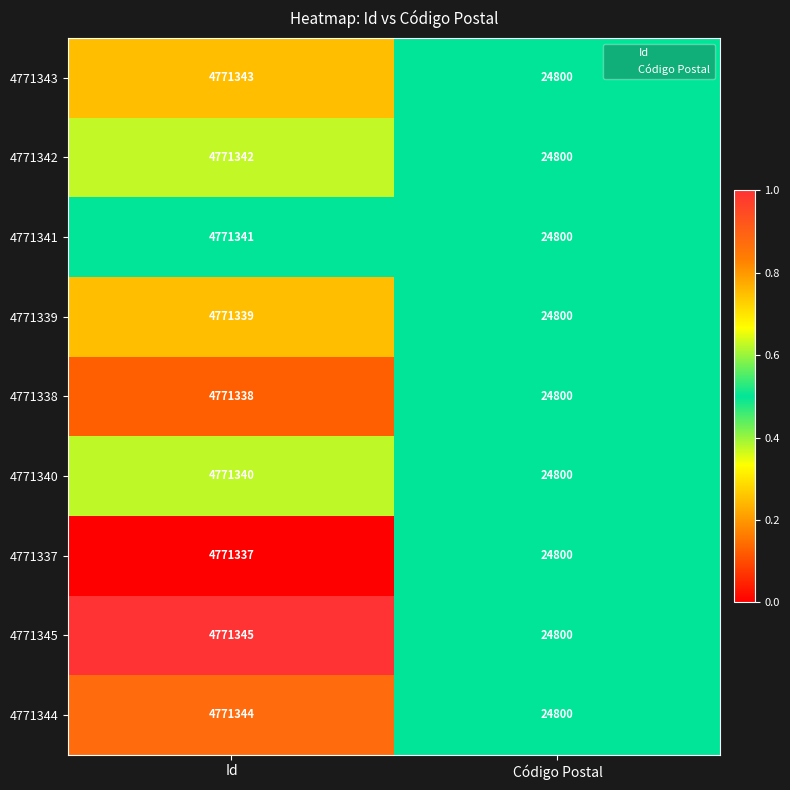

What is the maximum value shown in the chart?

4771345